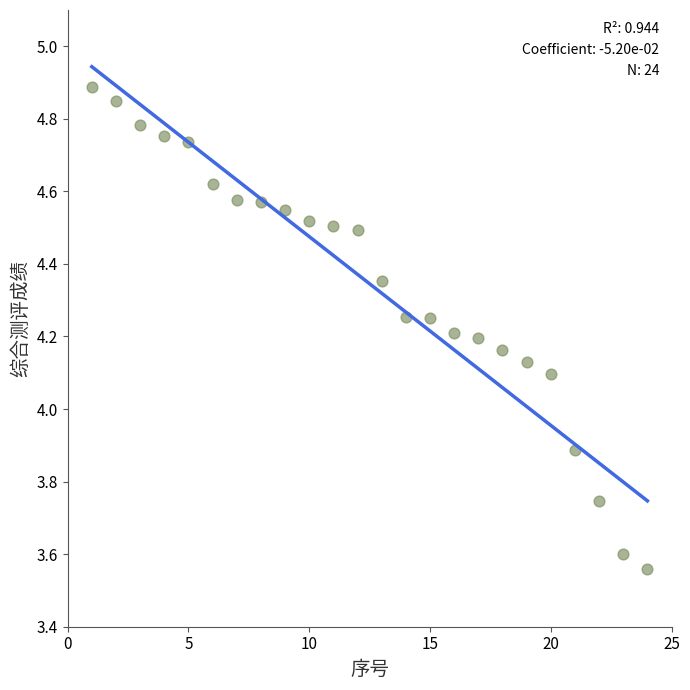

What is the range of X values (max minus min)?

23.0